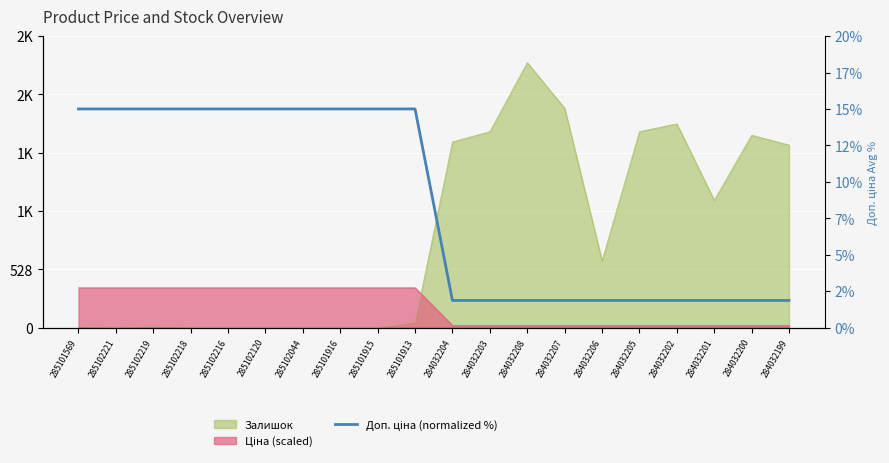

What is the ratio of the value at 285102216 to the value at 284032201?

8.1